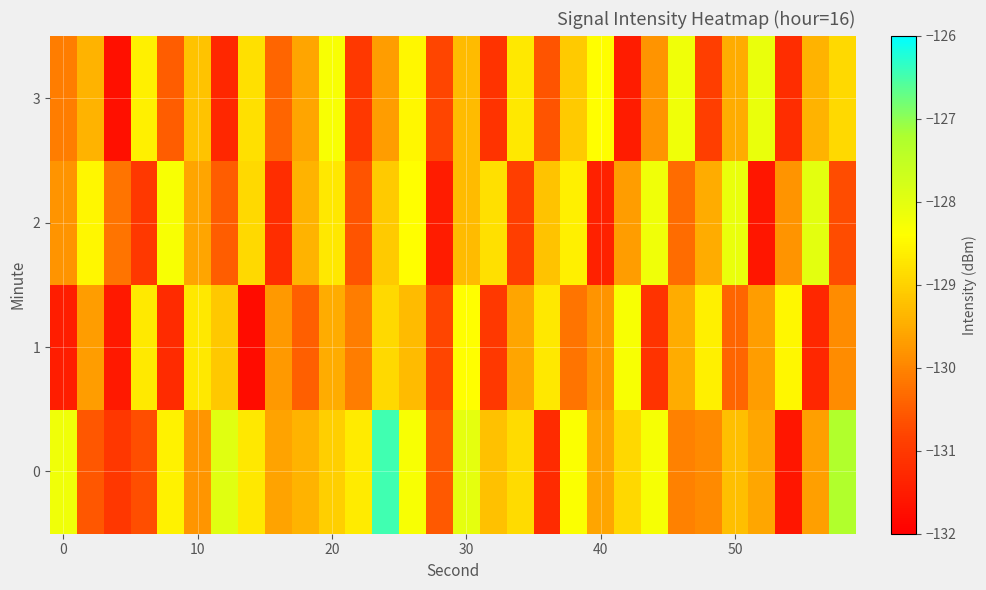

How many distinct data groups are displayed?

4